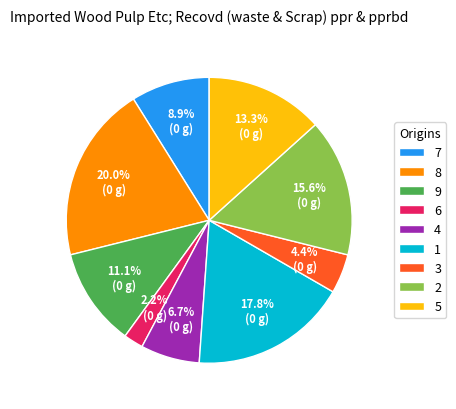

To the nearest percent, what is the difference between the 4 and 3 slice percentages?

2%